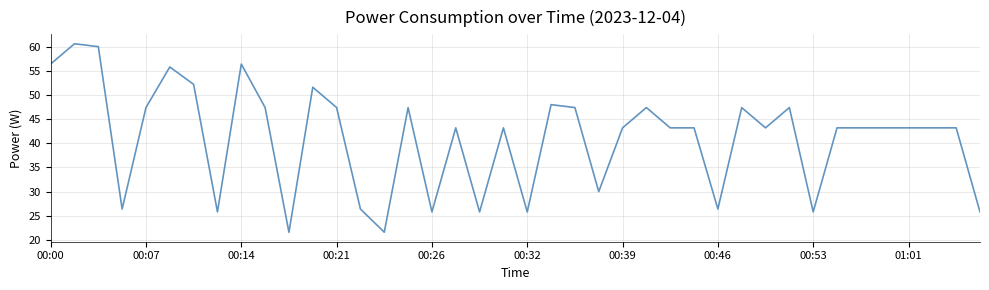

What is the difference between the maximum and minimum values?

39.0